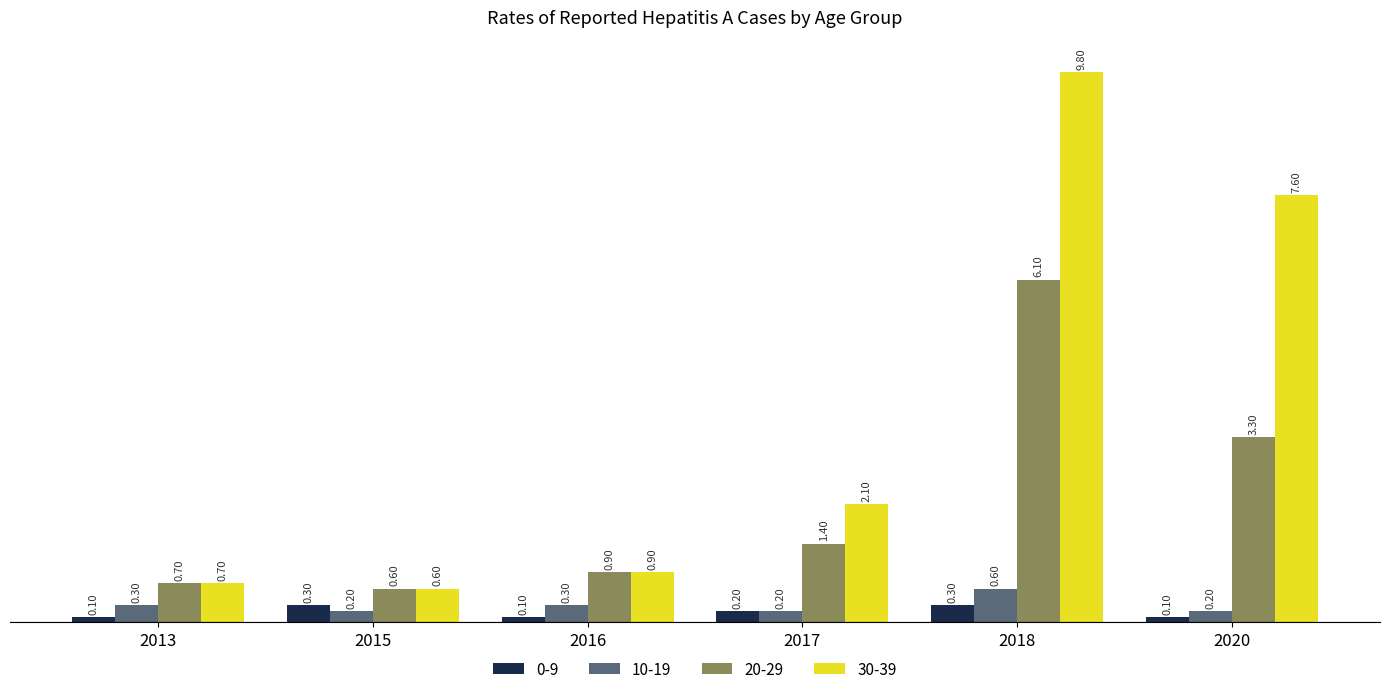

At which category is the sum across all series the highest?

2018